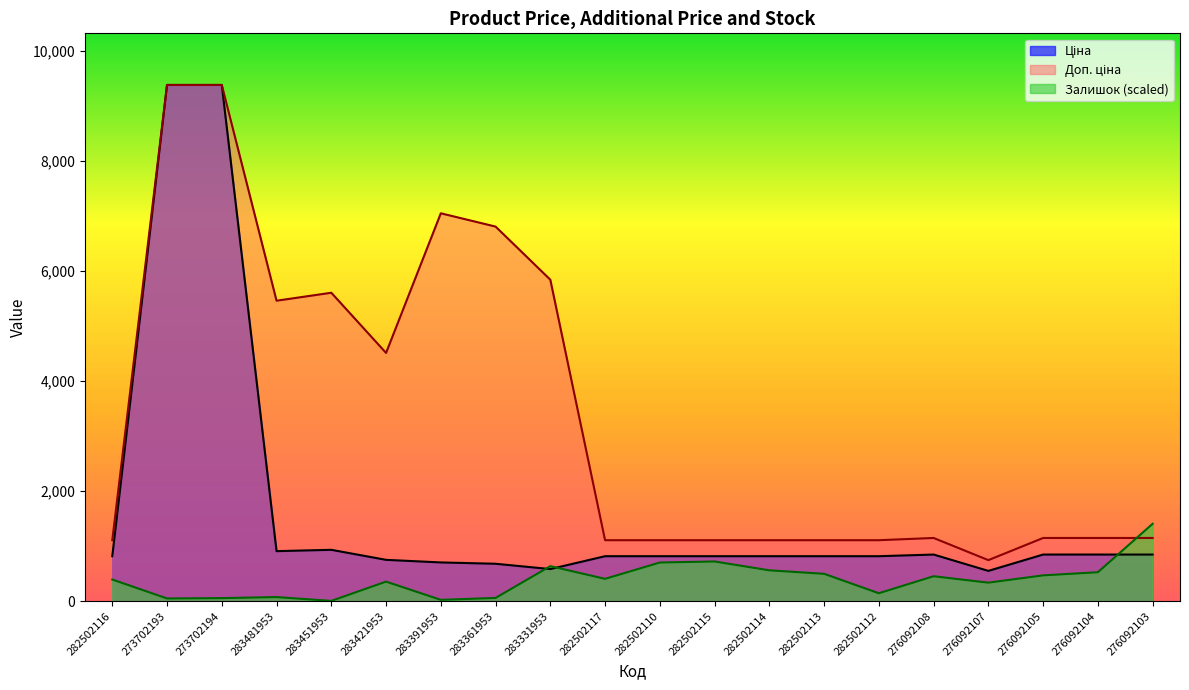

Which has a higher value, 282502116 or 276092103?

276092103